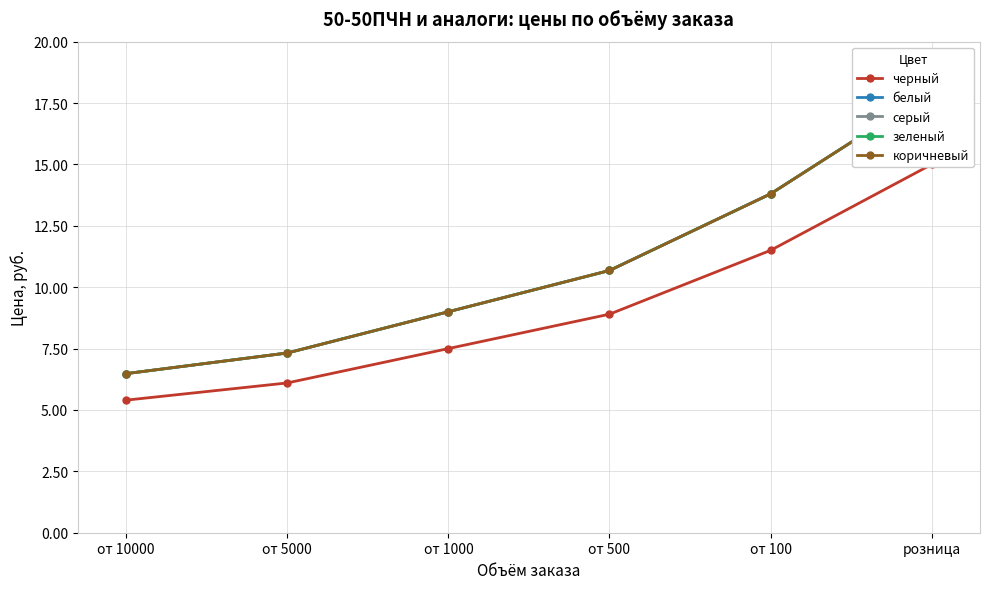

How many data points in серый are above 10?

3